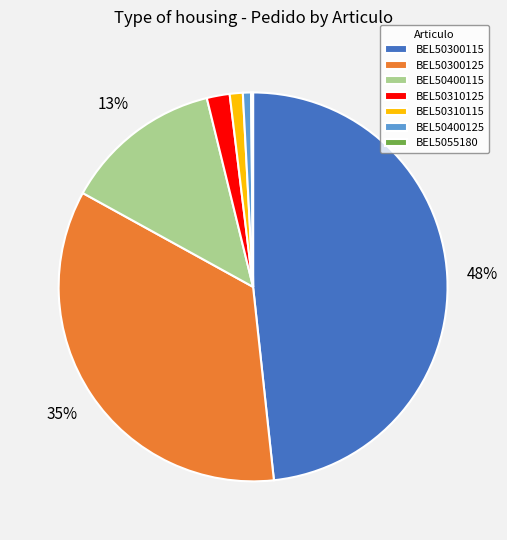

Do BEL50310115 and BEL50400115 together represent more than half of the pie?

No